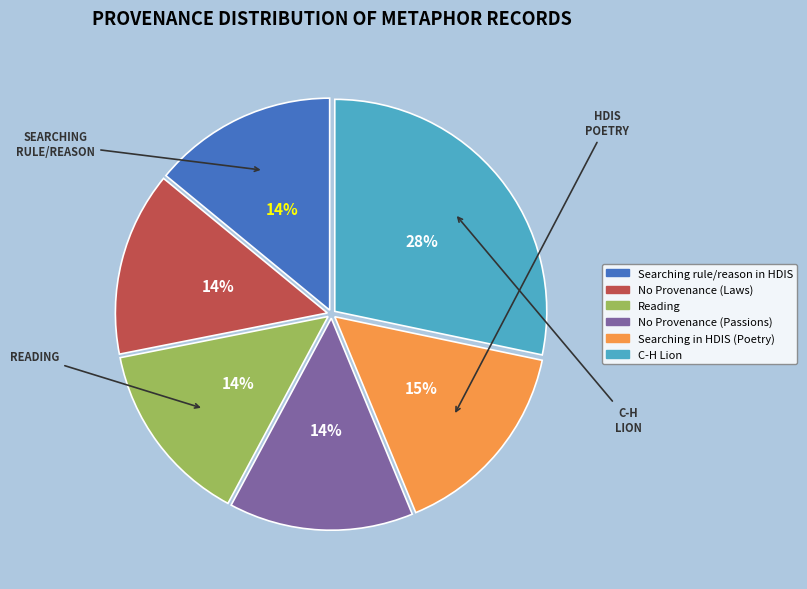

What percentage is the Searching in HDIS (Poetry) slice, to the nearest percent?

15%